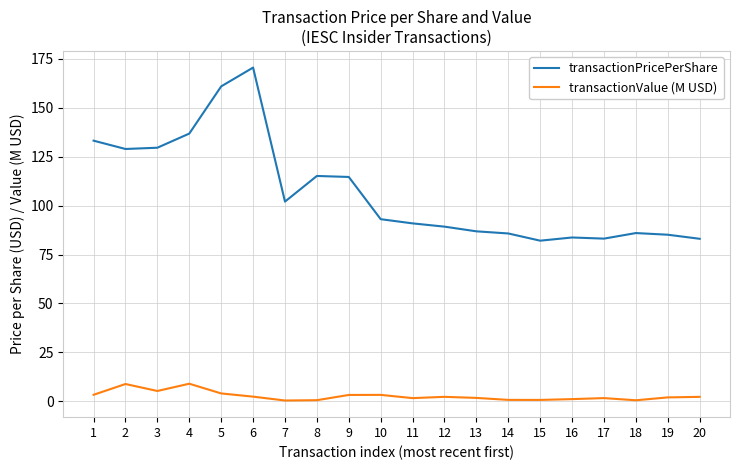

What is the greatest value displayed?

170.5